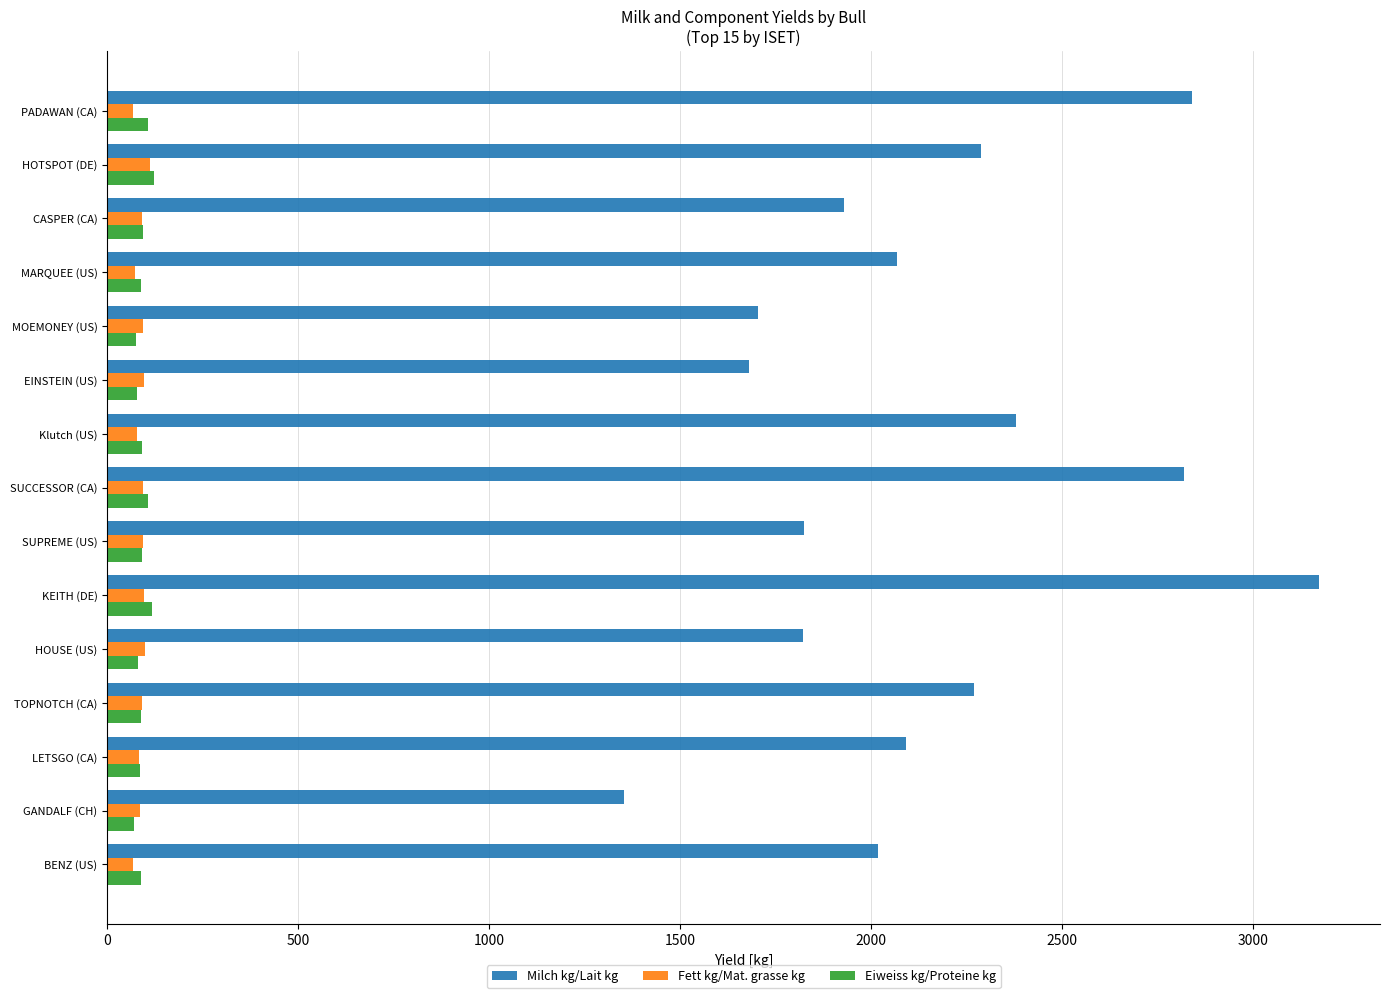

What is the sum of all Fett kg/Mat. grasse kg values?

1322